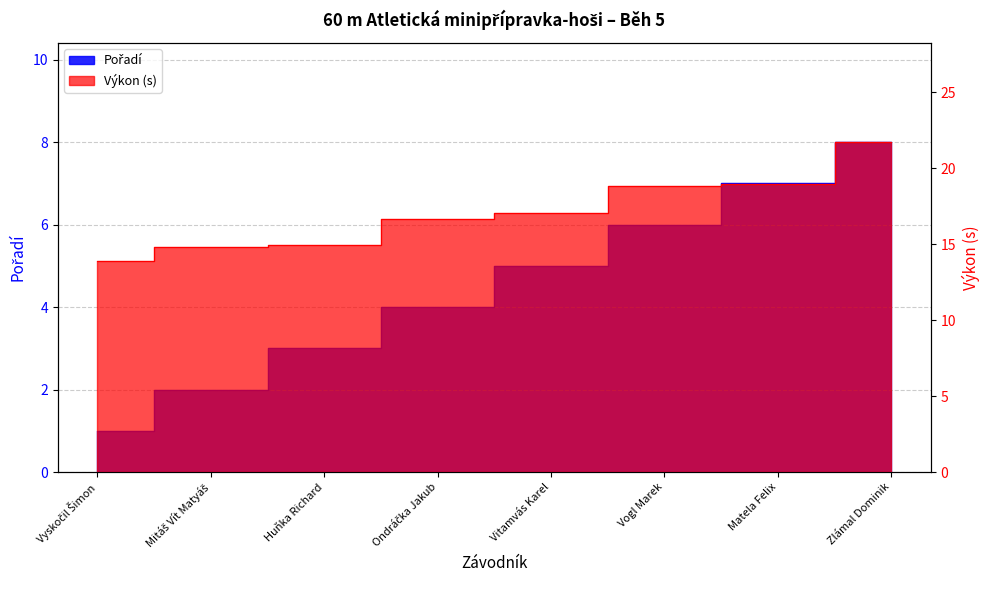

What is the sum of all Pořadí values?

36.0